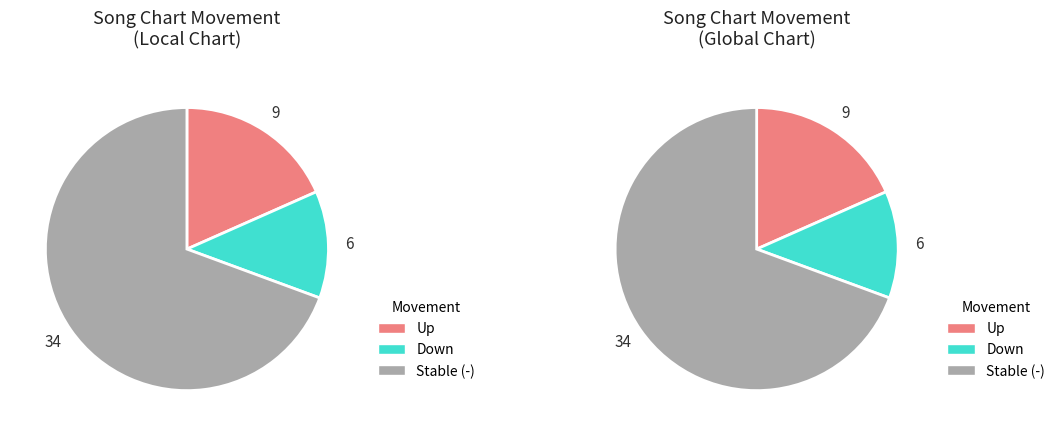

True or false: up accounts for 8% of the total.

False